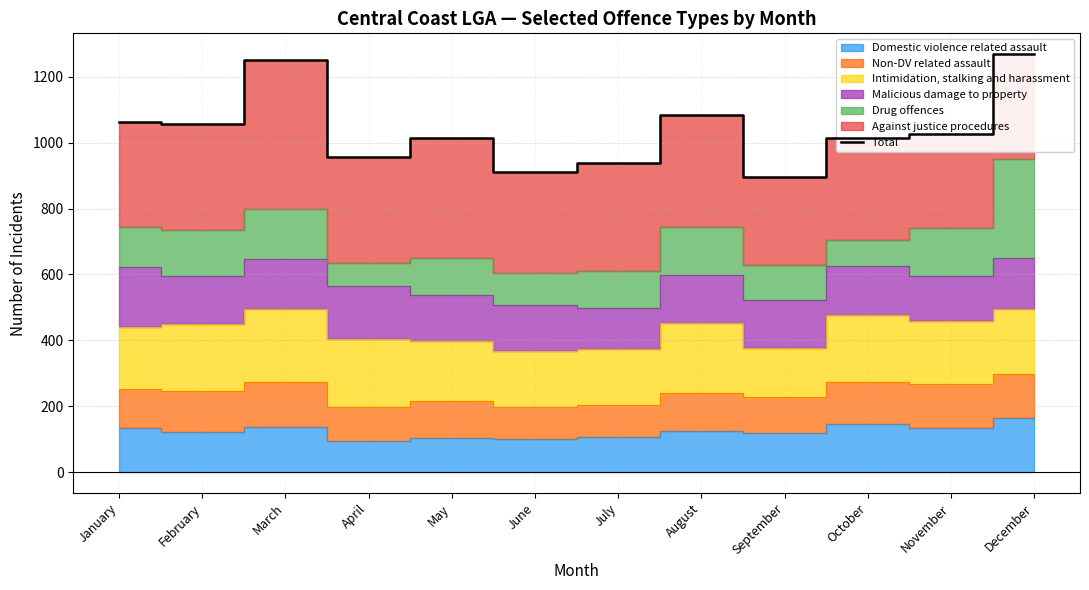

Read the value at January.

1063